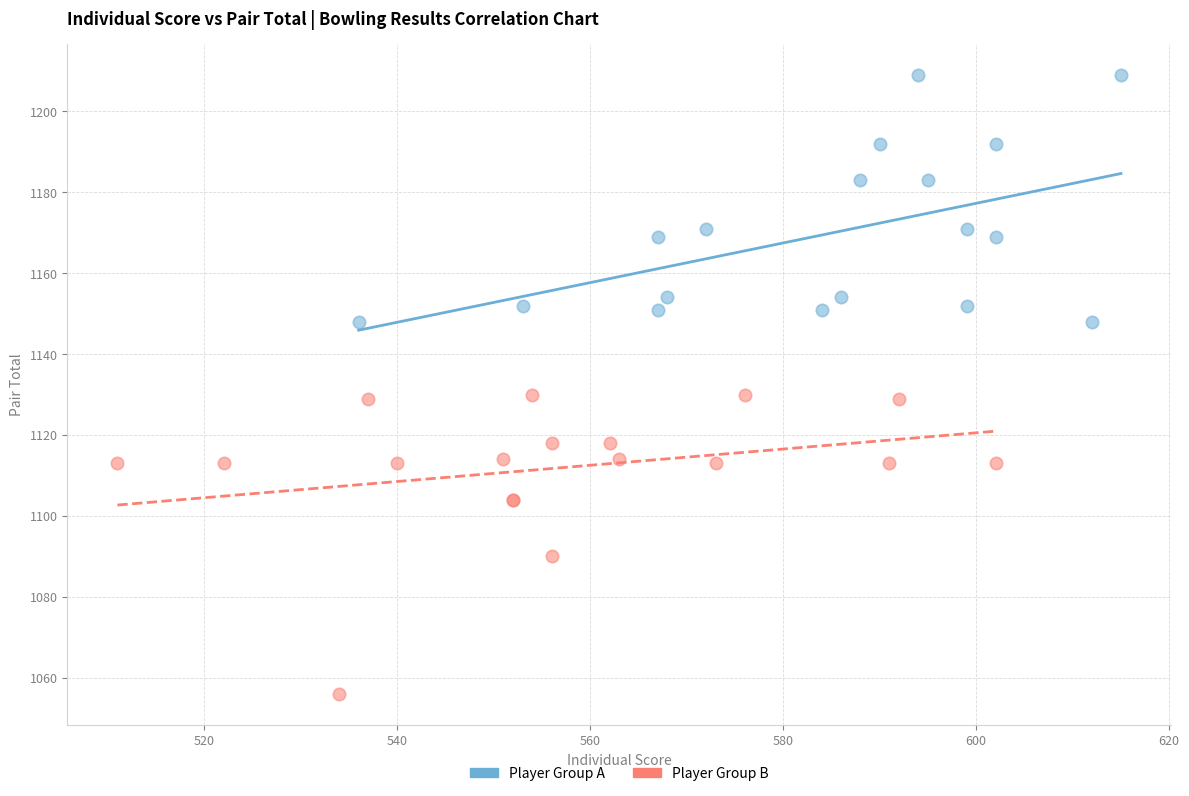

Which series contains the highest Y value?

Player Group A